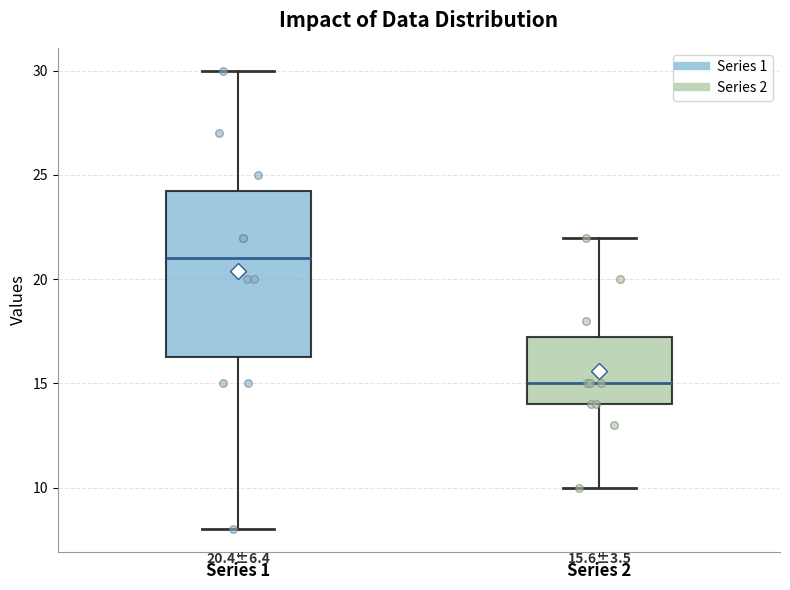

Which box has the highest median line?

Series 1